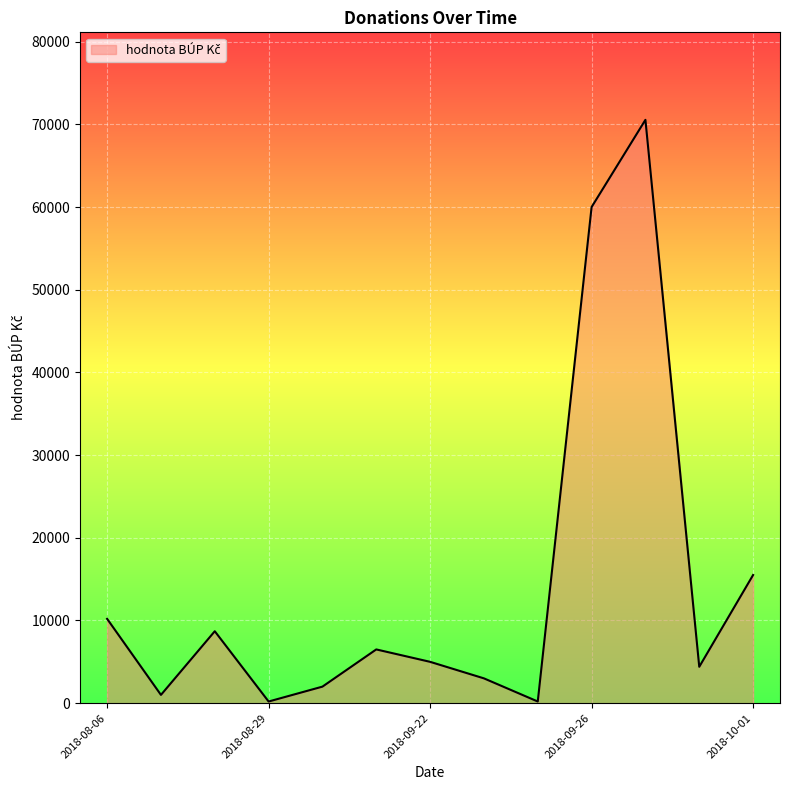

What is the greatest value displayed?

70550